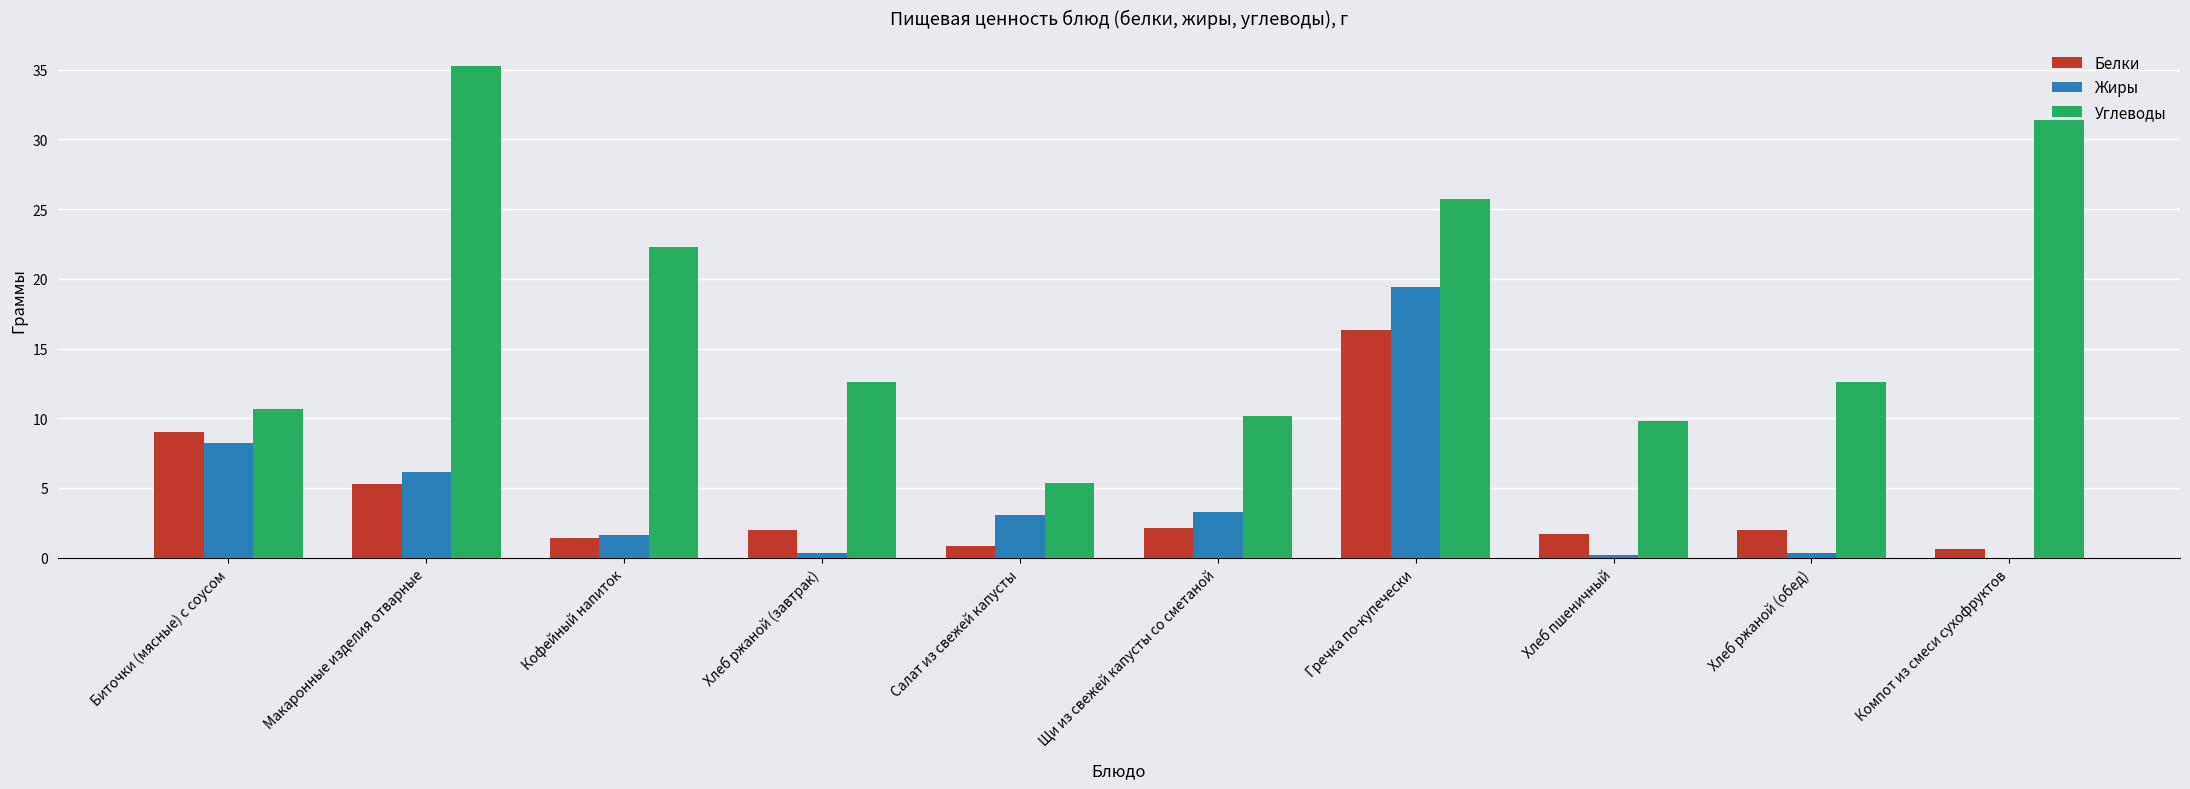

Is the value of Углеводы at Салат из свежей капусты greater than the value of Жиры at Кофейный напиток?

Yes